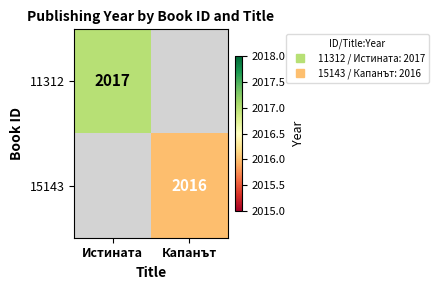

At how many categories does at least one series exceed 2016?

1